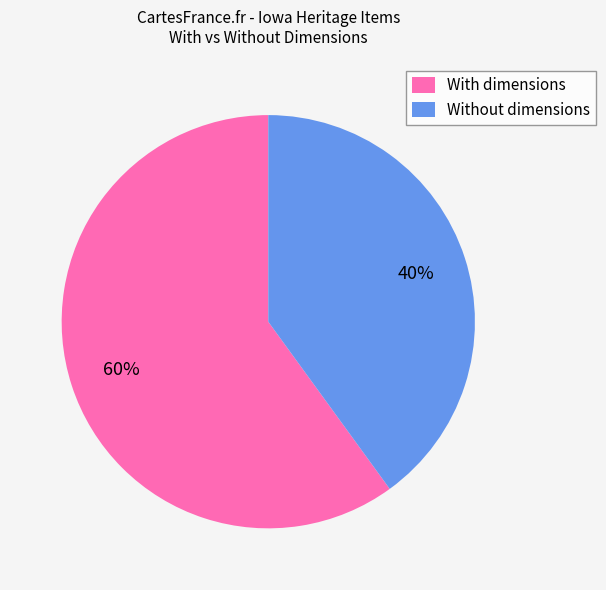

What percentage is the Without dimensions slice, to the nearest percent?

40%